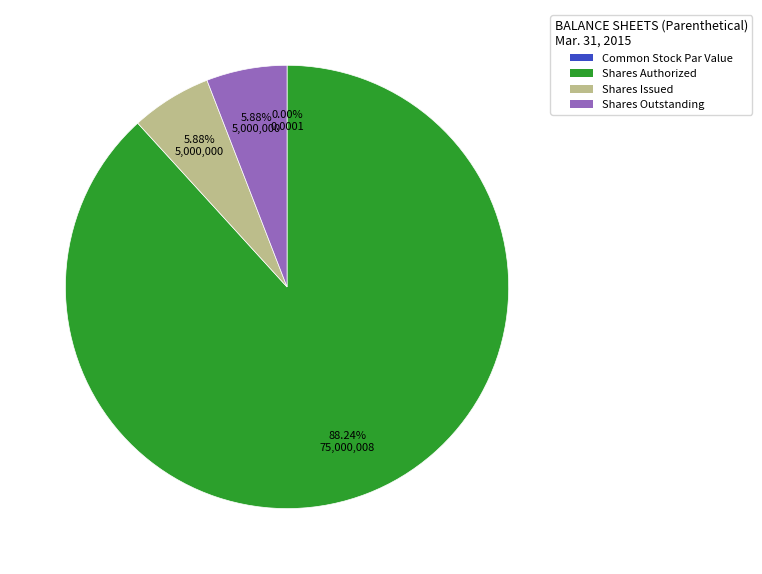

Does Common Stock, Shares Authorized represent more than half of the total?

Yes